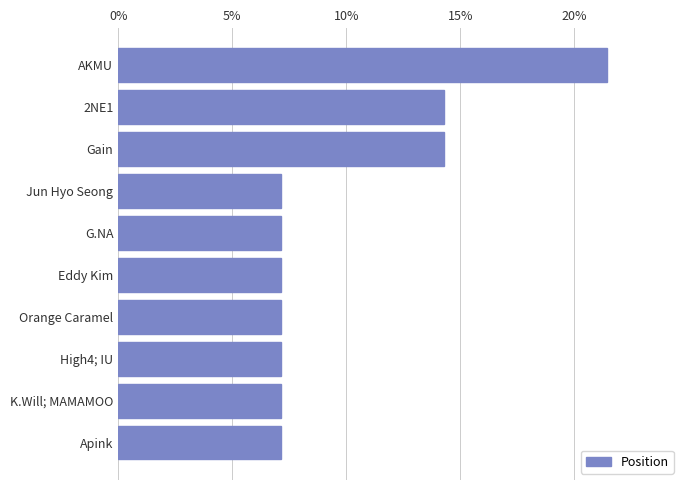

Are the bars horizontal?

Yes